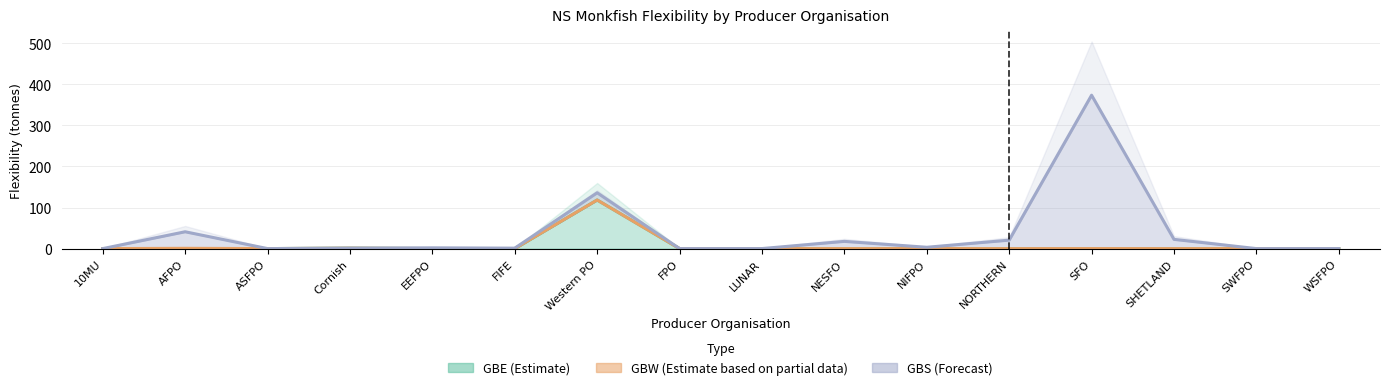

Rank the series at NESFO from highest to lowest value.

GBS, GBE, GBW